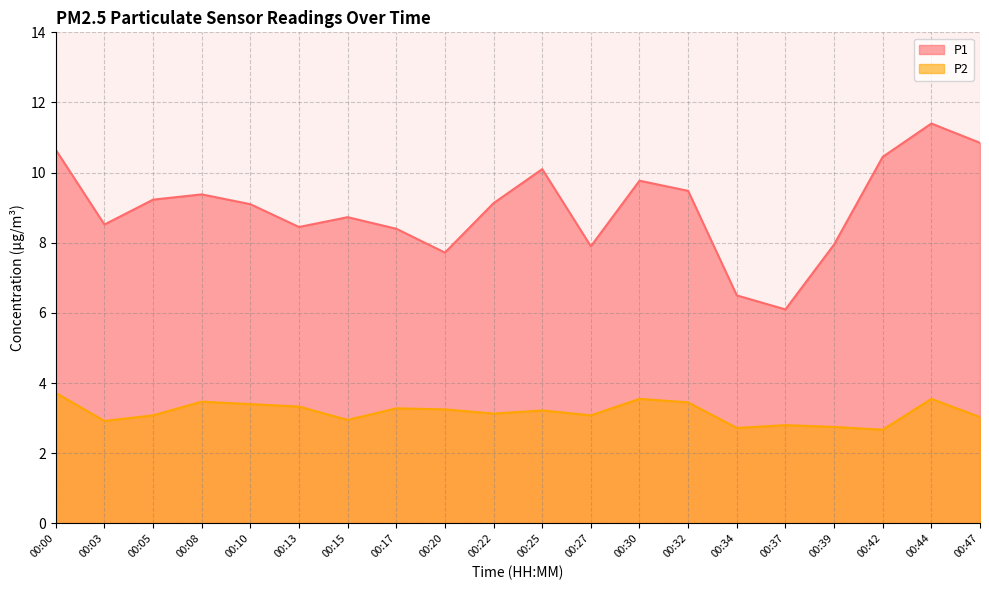

The P2 series shows 3.5 at 00:08. True or false?

True